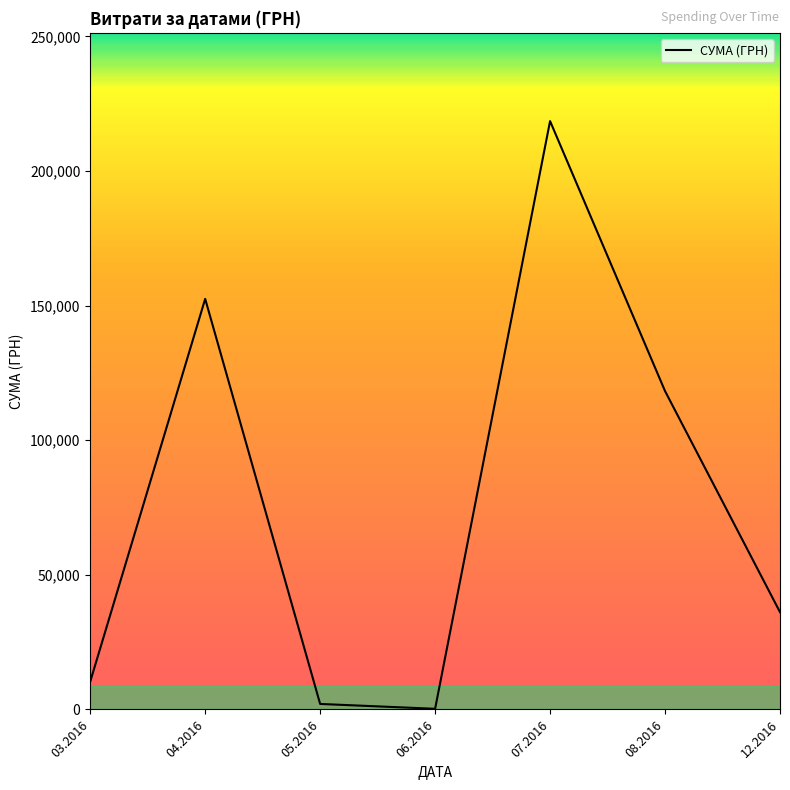

What is the difference between the maximum and second lowest values?

216471.7